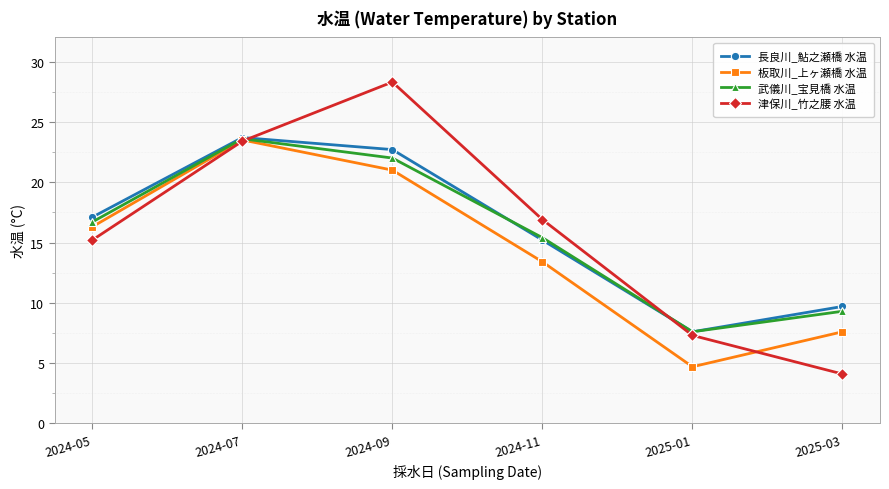

Which series has the widest spread of values?

津保川_竹之腰 水温